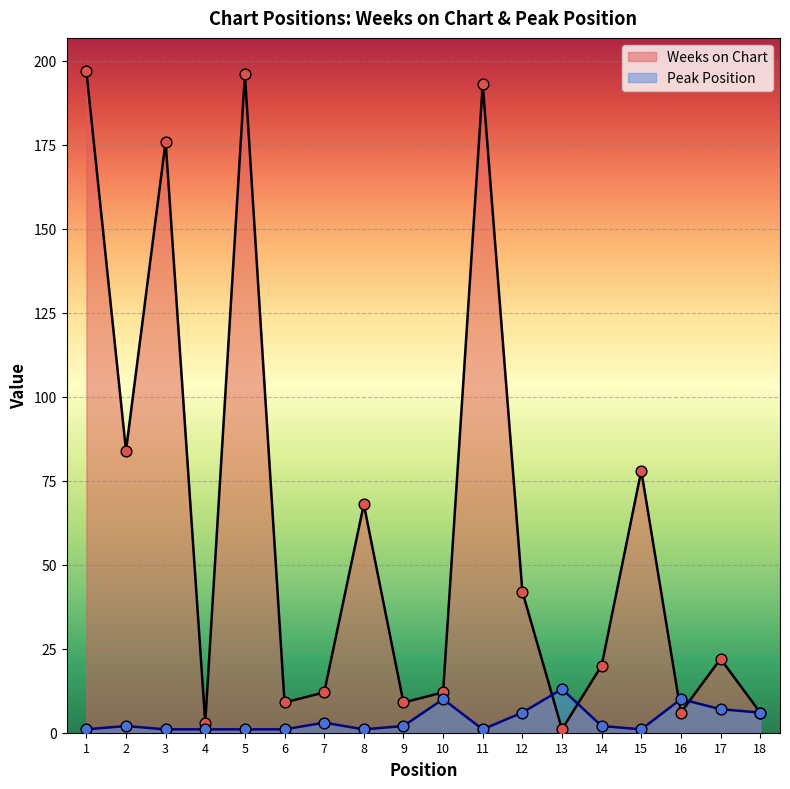

At which category is the sum across all series the highest?

1